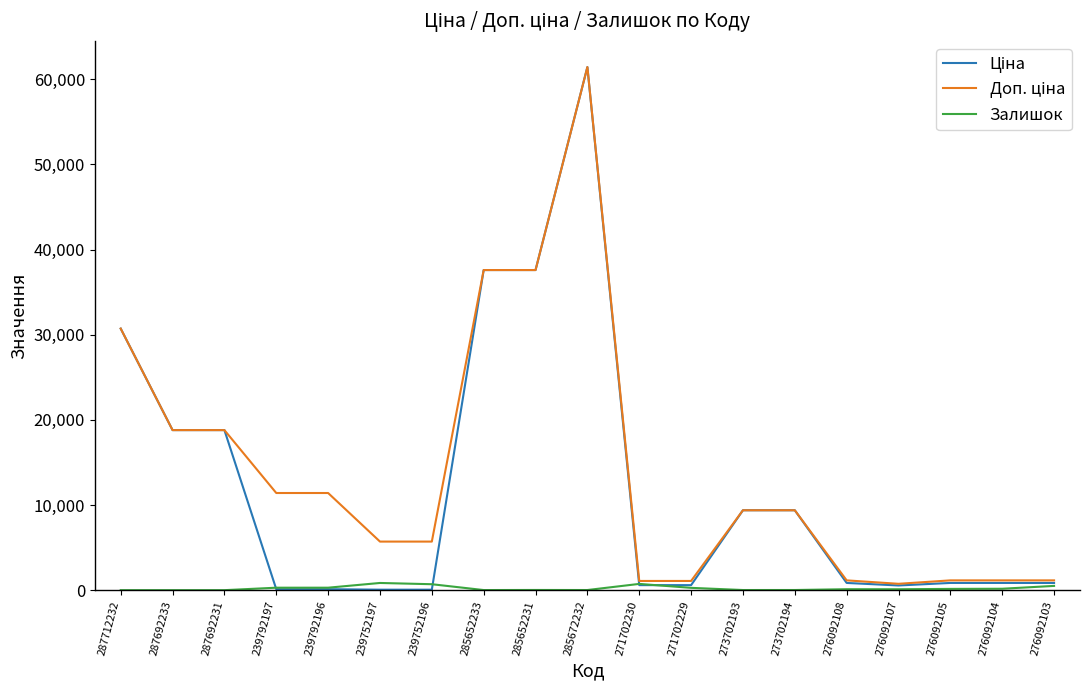

The Залишок series shows 0.0 at 287692231. True or false?

True